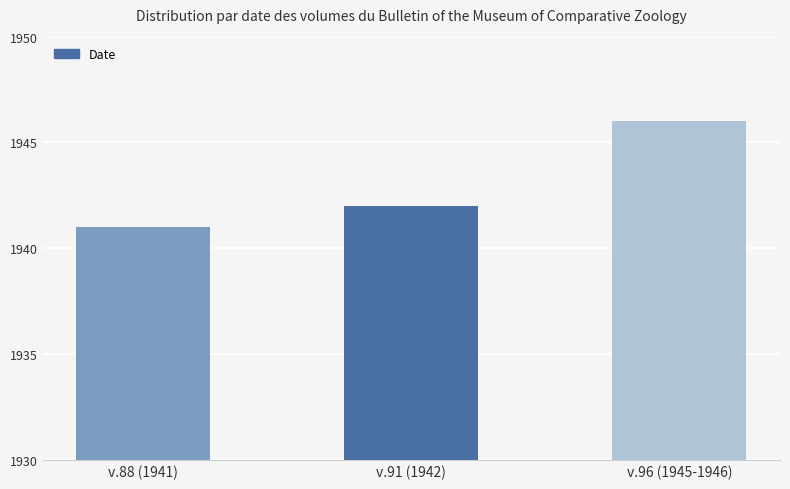

Between v.88 (1941) and v.91 (1942), which is larger?

v.91 (1942)